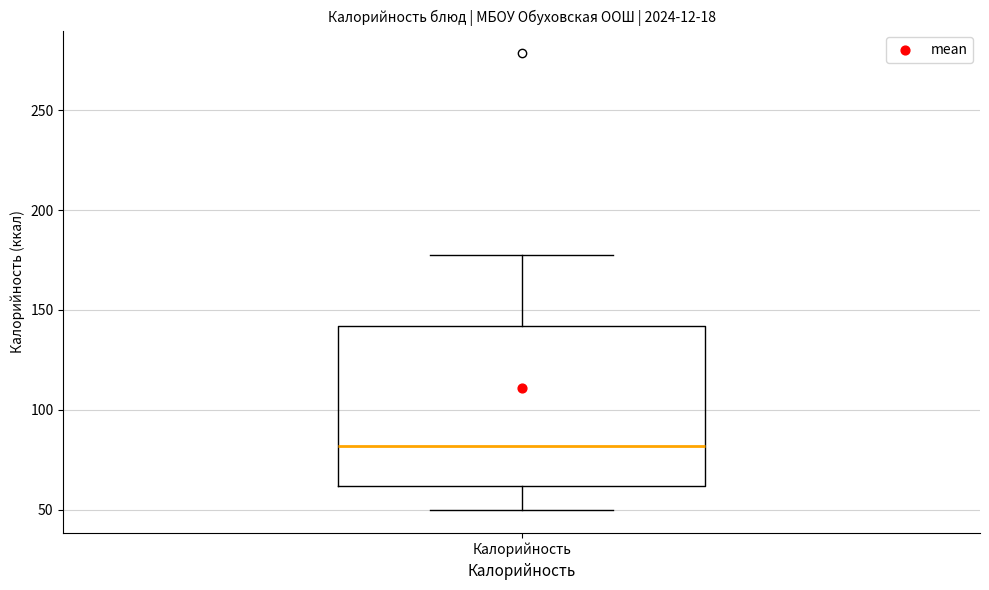

Read this box plot against the y-axis: the position of the median line, the range covered by the box, and the ends of both whiskers. The values are not printed on the chart, so give them approximately, as read against the axis.

median 80, box 60 to 140, whiskers 50 to 175